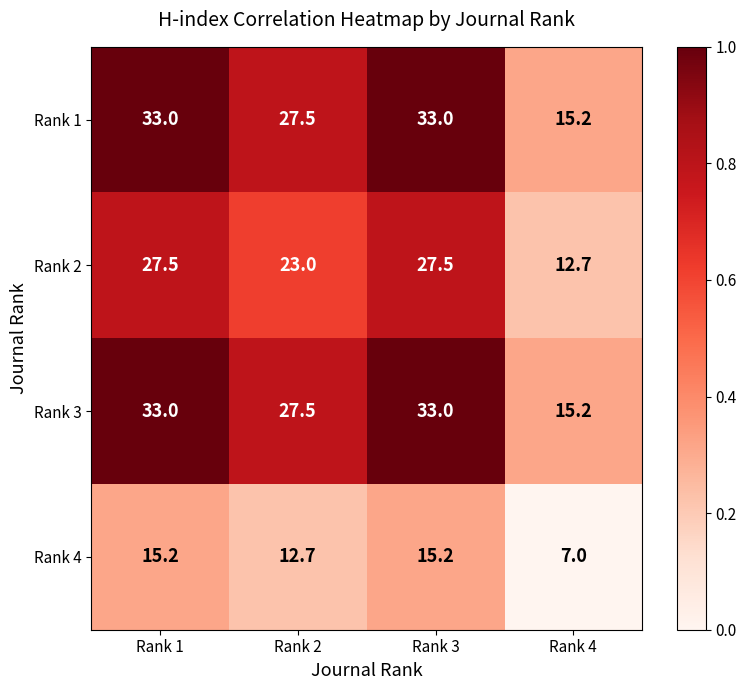

Where is Rank 3 nearest to the value 24?

Rank 2